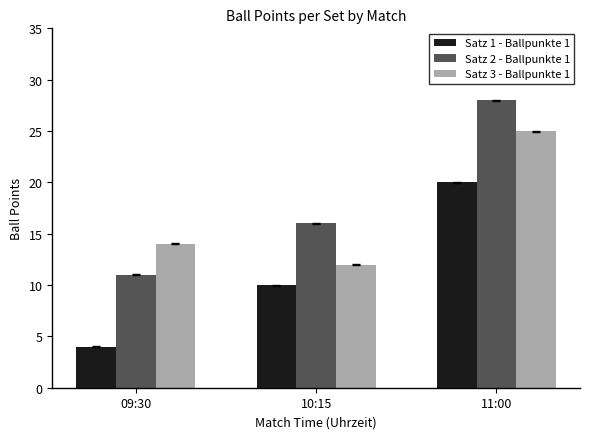

Where is Satz 3 - Ballpunkte 1 nearest to the value 18?

09:30